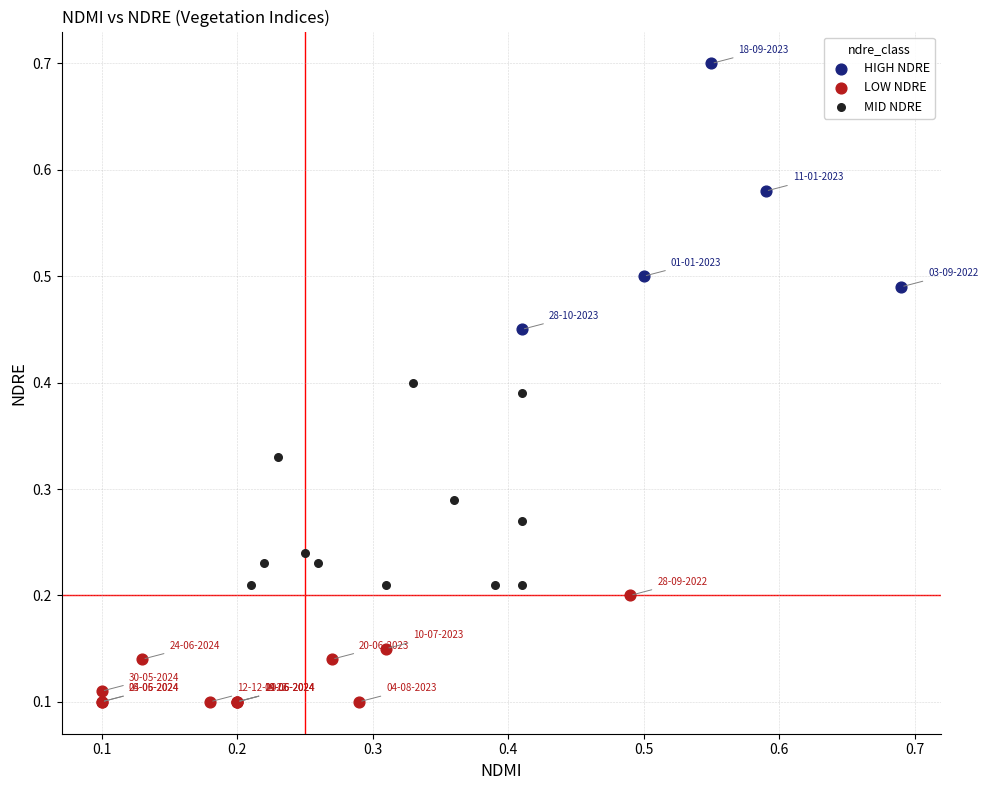

Which series contains the highest Y value?

HIGH NDRE